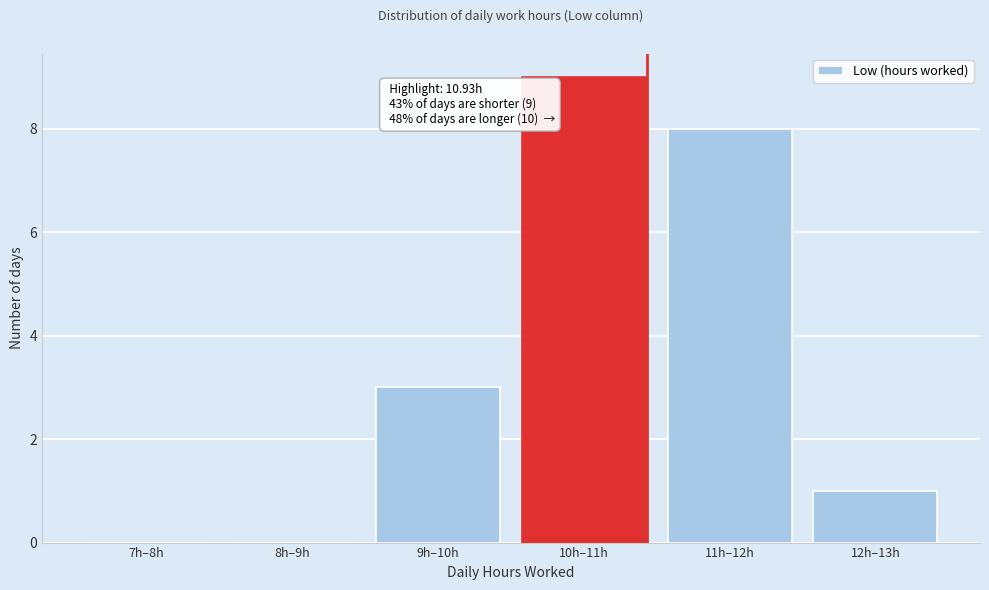

Reading left to right, extract all data points from this chart.

7h–8h=0	8h–9h=0	9h–10h=3	10h–11h=9	11h–12h=8	12h–13h=1